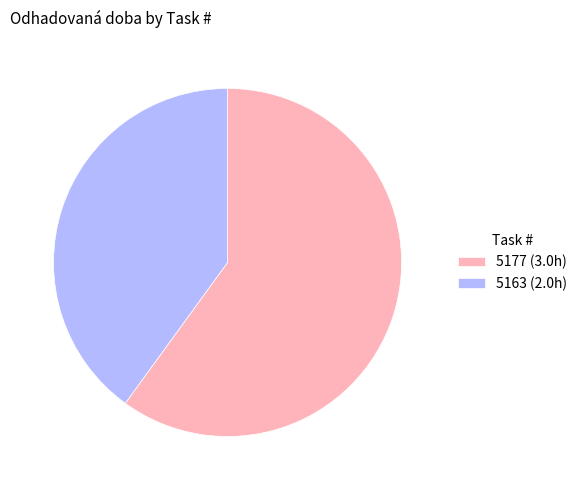

What is the ratio of the value at 5163 (2.0h) to the value at 5177 (3.0h)?

0.7